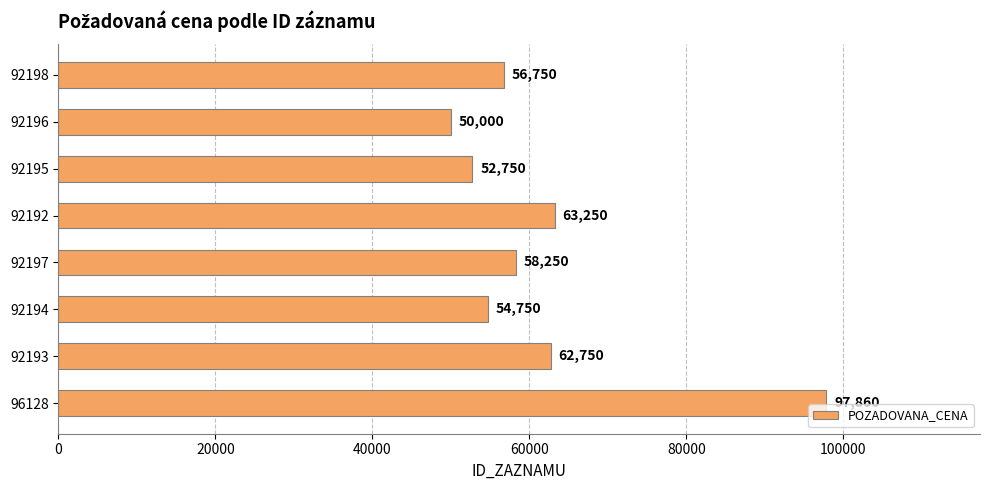

List the labels in order of value, smallest first.

92196, 92195, 92194, 92198, 92197, 92193, 92192, 96128